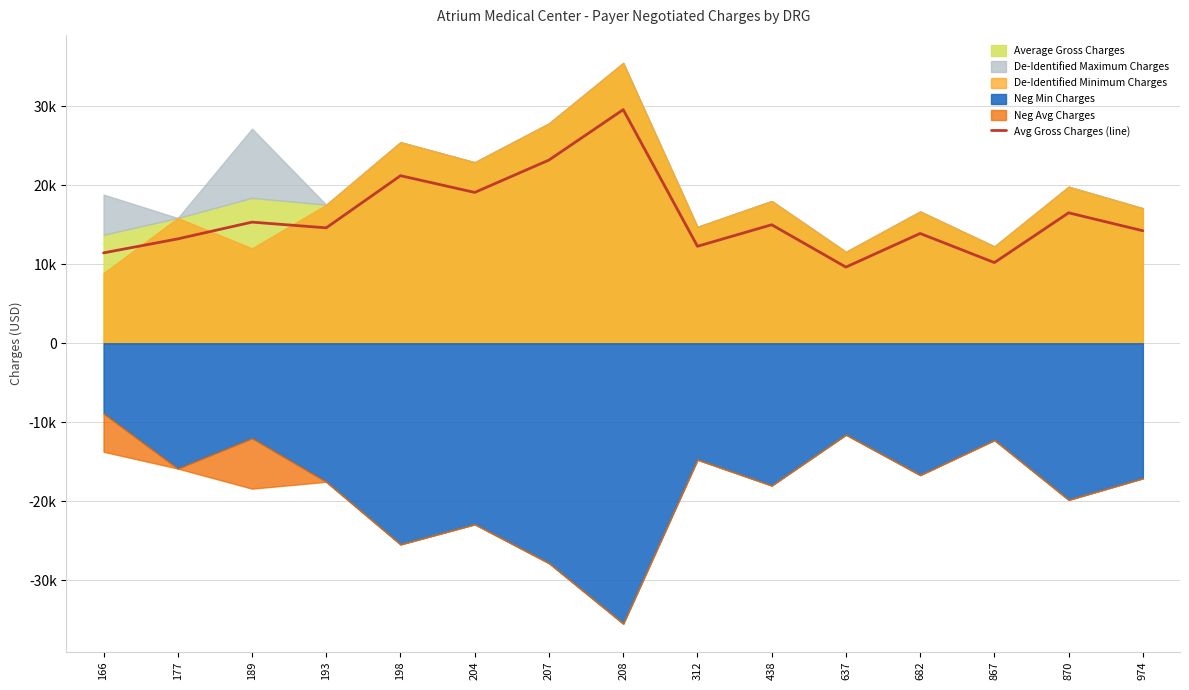

Where is the data nearest to the value 19615?

204